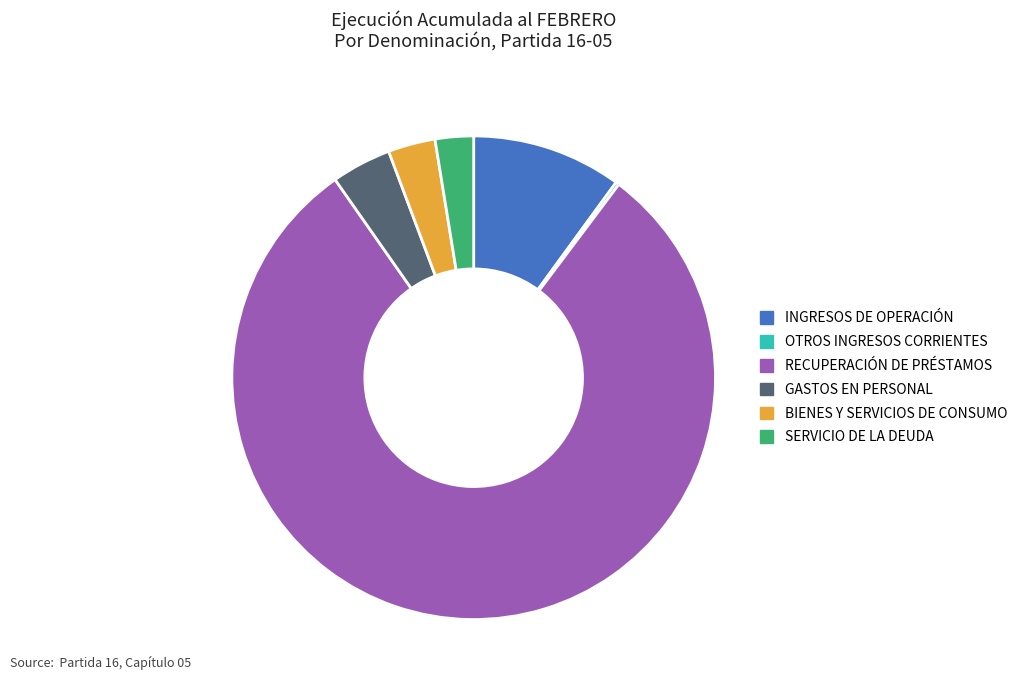

Does RECUPERACIÓN DE PRÉSTAMOS account for over 50% of the chart?

Yes